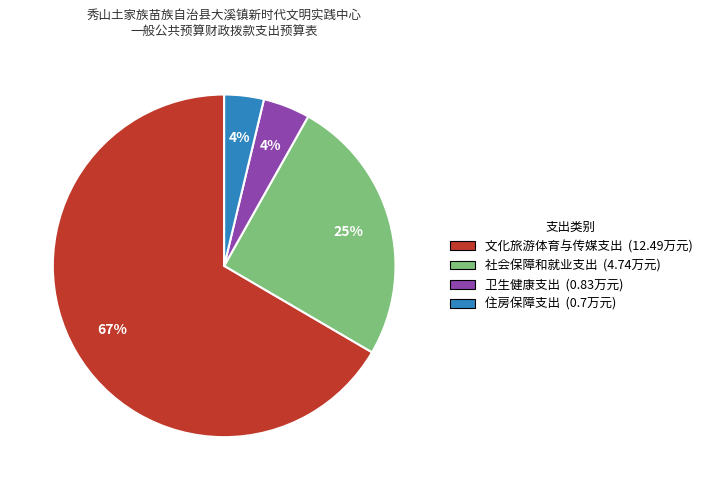

To the nearest percent, what is the combined percentage of 社会保障和就业支出 and 文化旅游体育与传媒支出?

92%